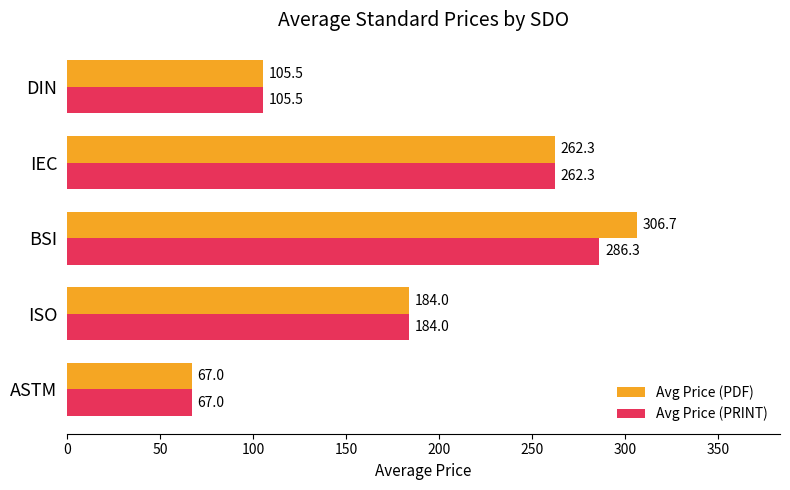

What is the sum of all Avg Price (PRINT) values?

905.2